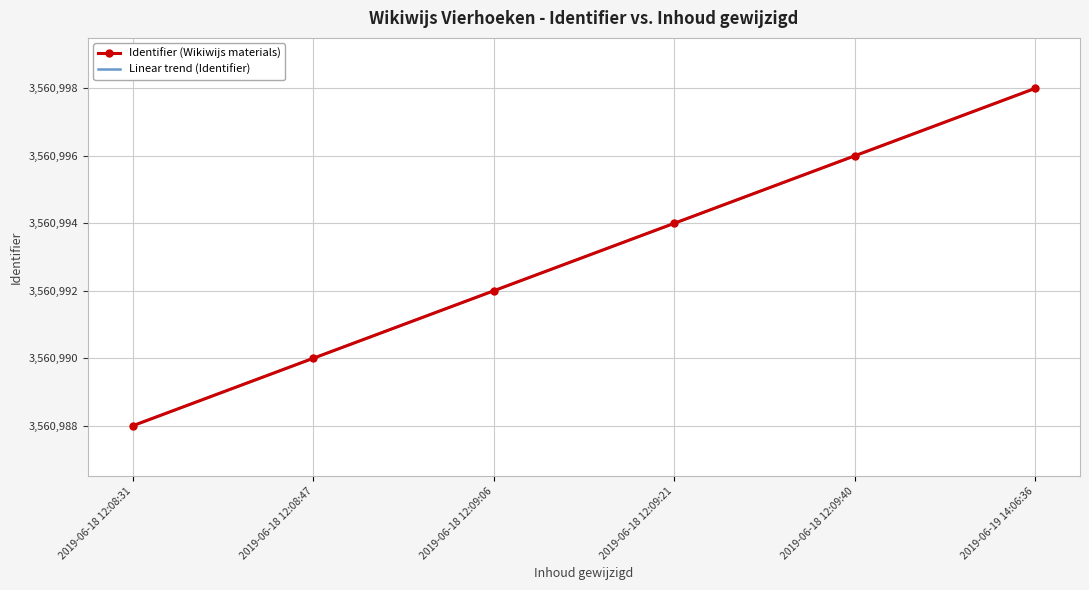

How many Linear trend (Identifier) values are between 3560990 and 3560996?

4